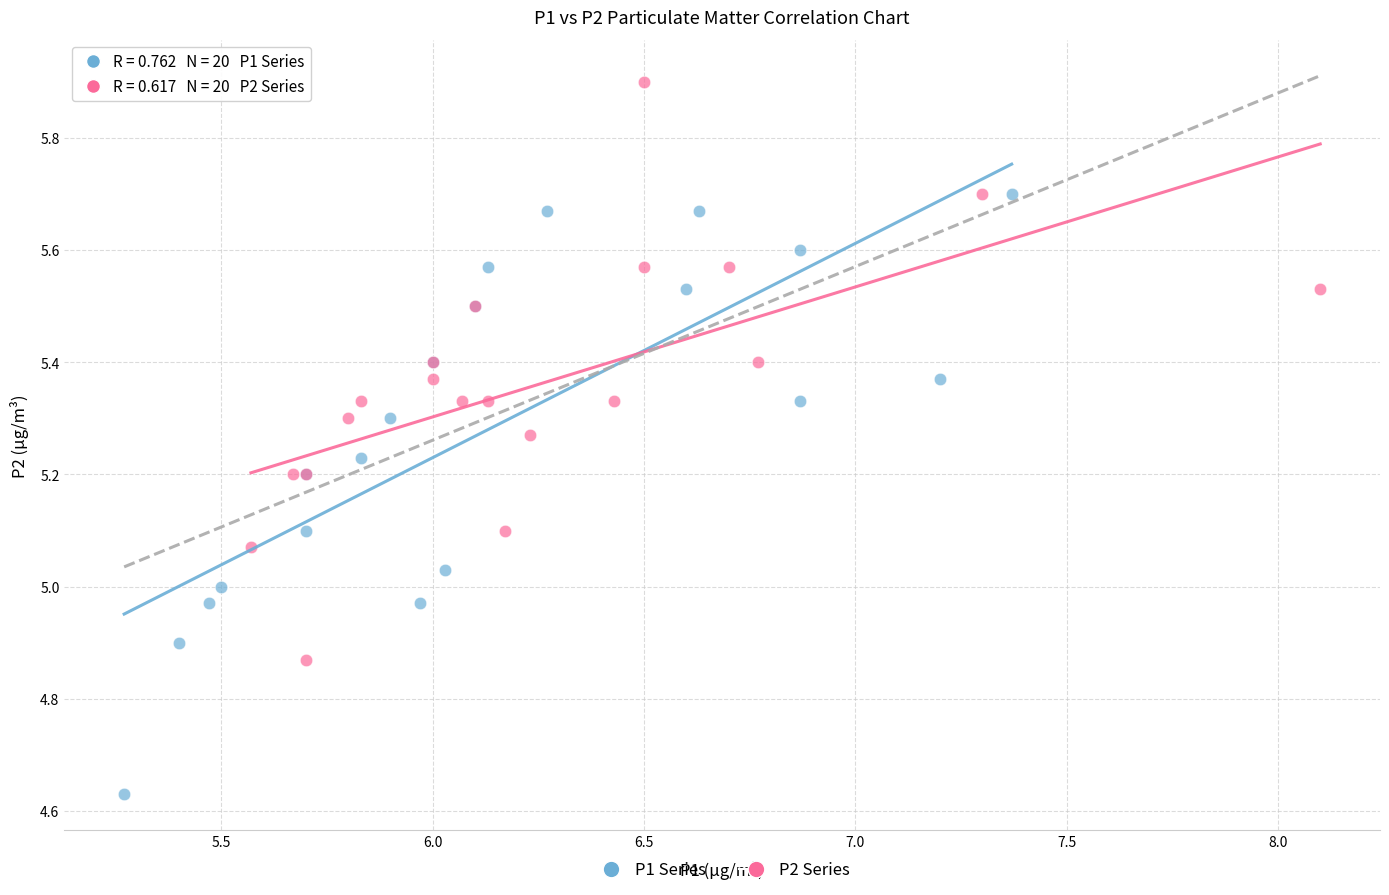

What are all the series names shown in the legend?

P1 Series, P2 Series